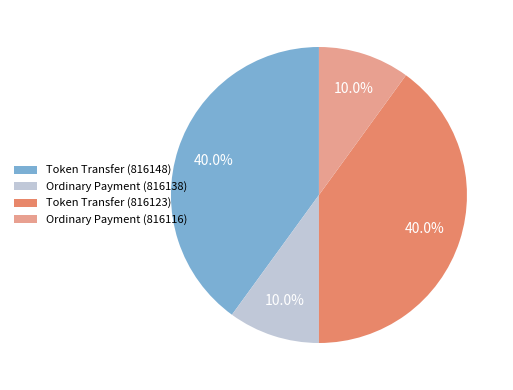

How many slices are in this pie chart?

4